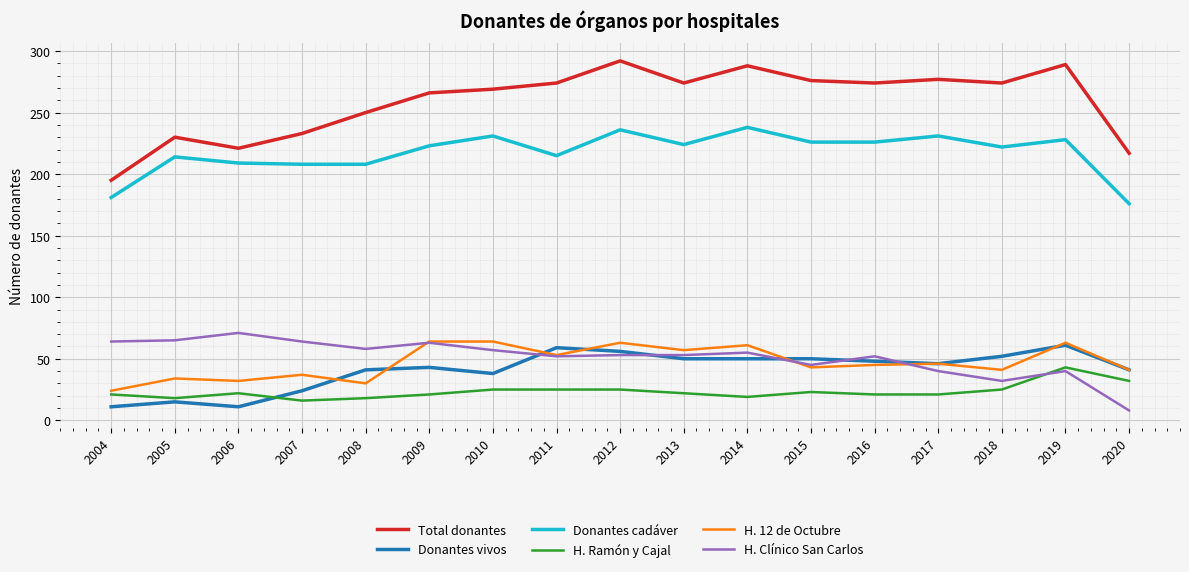

Rank the series by their maximum value, from highest to lowest.

Total donantes, Donantes cadáver, H. Clínico San Carlos, H. 12 de Octubre, Donantes vivos, H. Ramón y Cajal